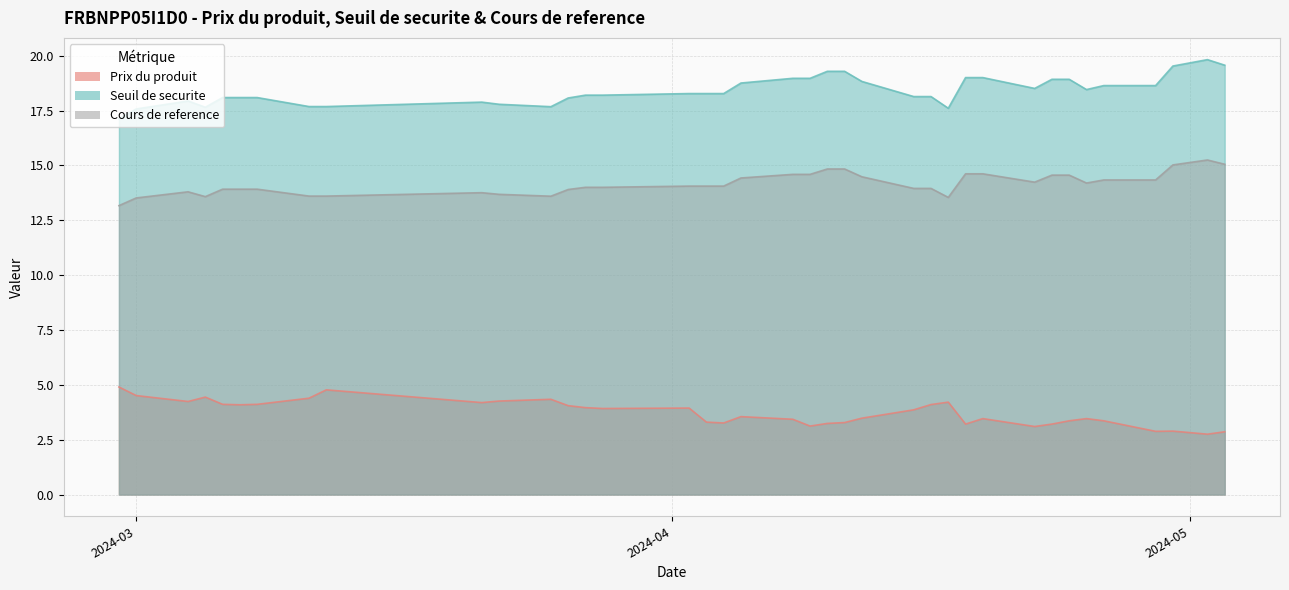

How many distinct data groups are displayed?

3